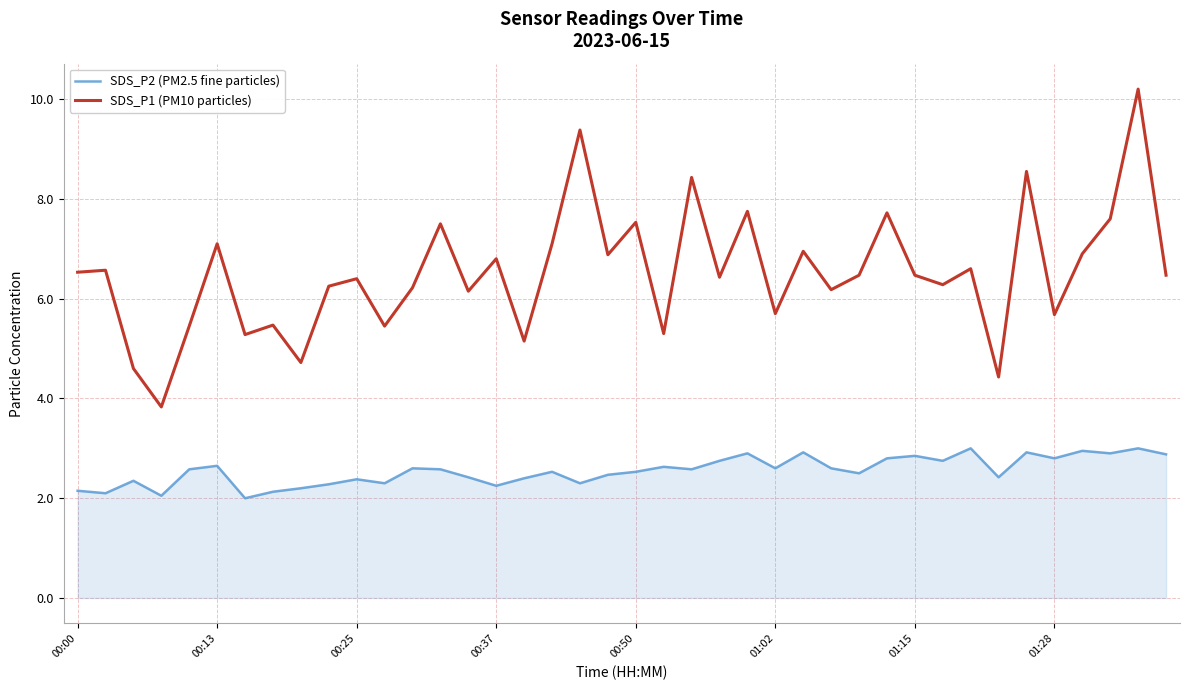

Rank the series by their maximum value, from lowest to highest.

SDS_P2 (PM2.5 fine particles), SDS_P1 (PM10 particles)